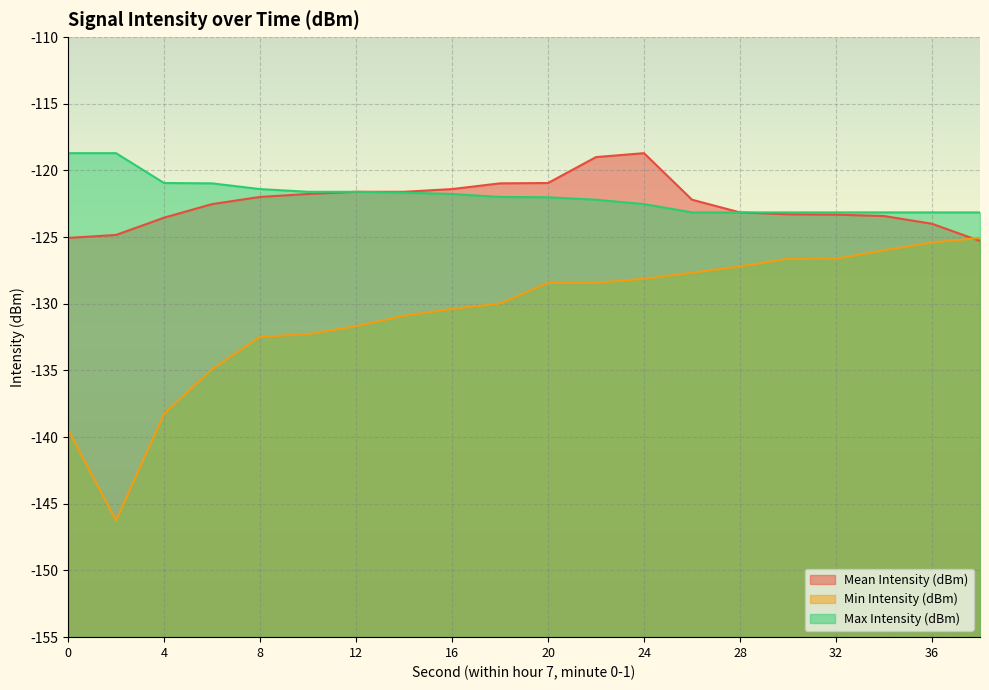

Rank the series by their maximum value, from highest to lowest.

Mean Intensity (dBm), Max Intensity (dBm), Min Intensity (dBm)